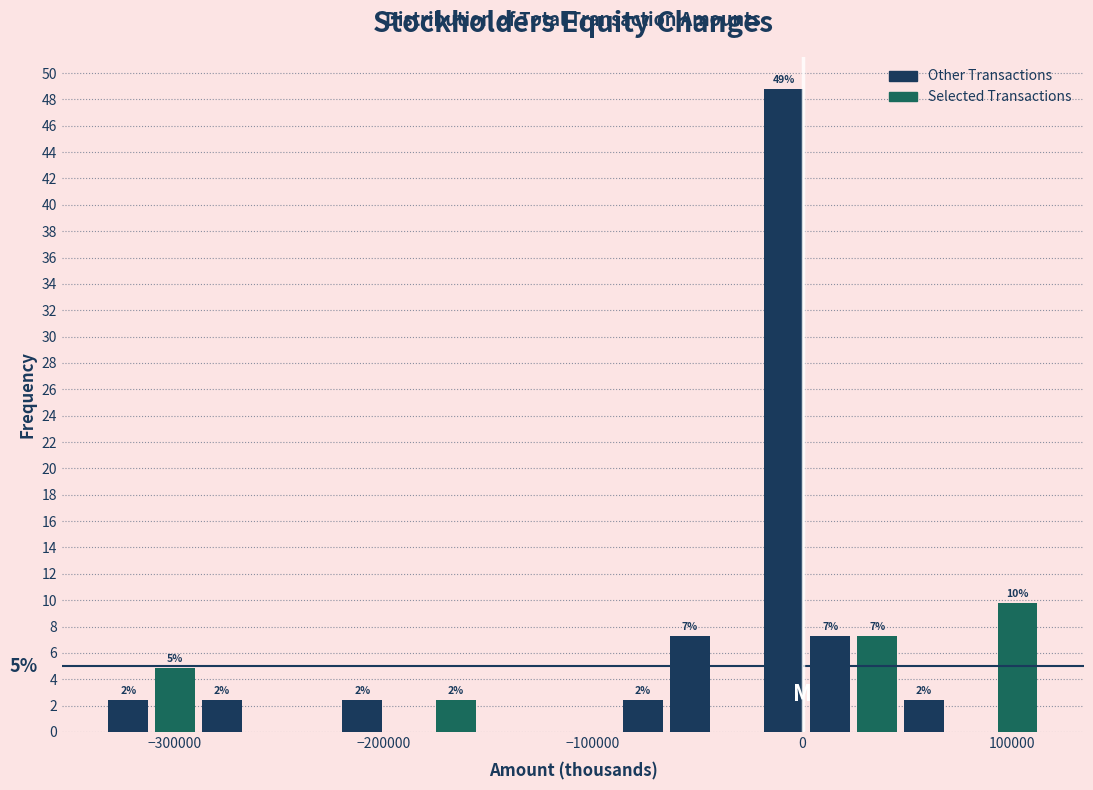

Around what value on the x-axis is the tallest bar? Give the approximate position of its centre, as read against the axis.

-10000